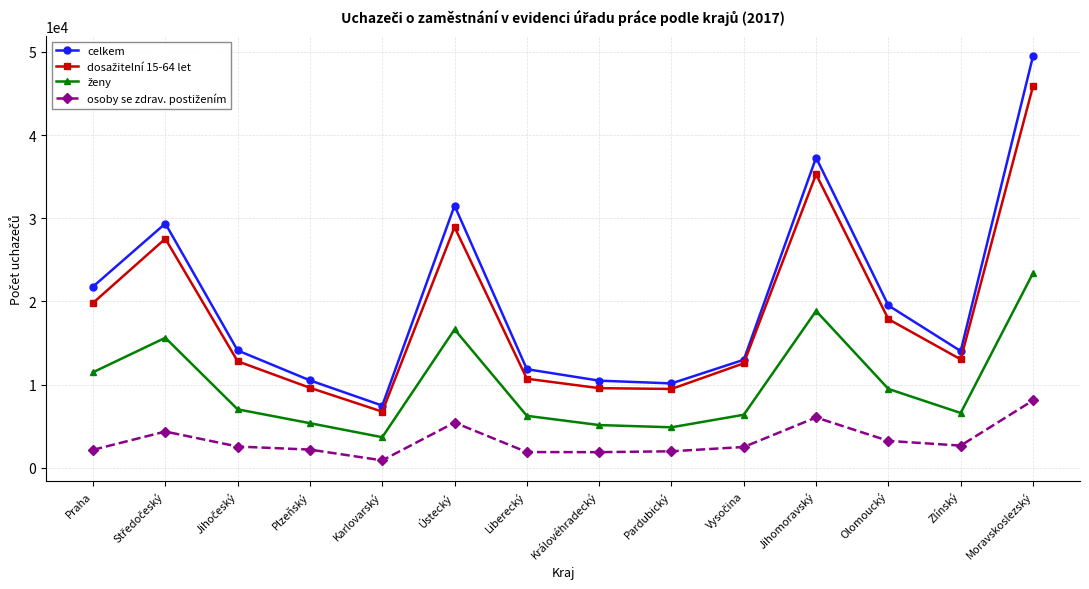

What is the total value across all series at Jihomoravský?

97499